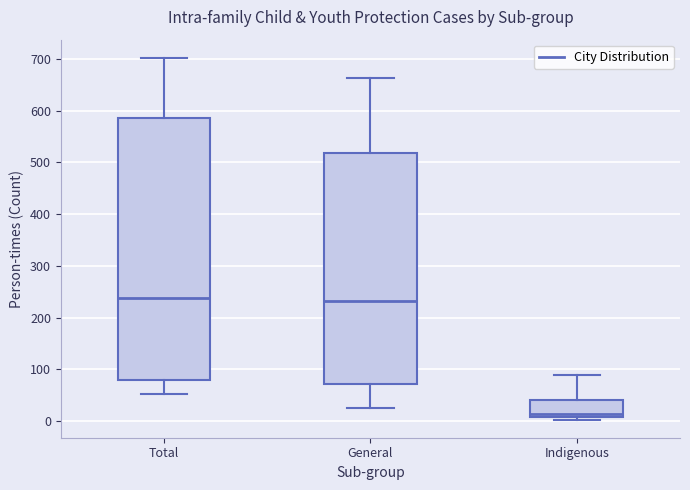

Which box has the lowest median line?

Indigenous